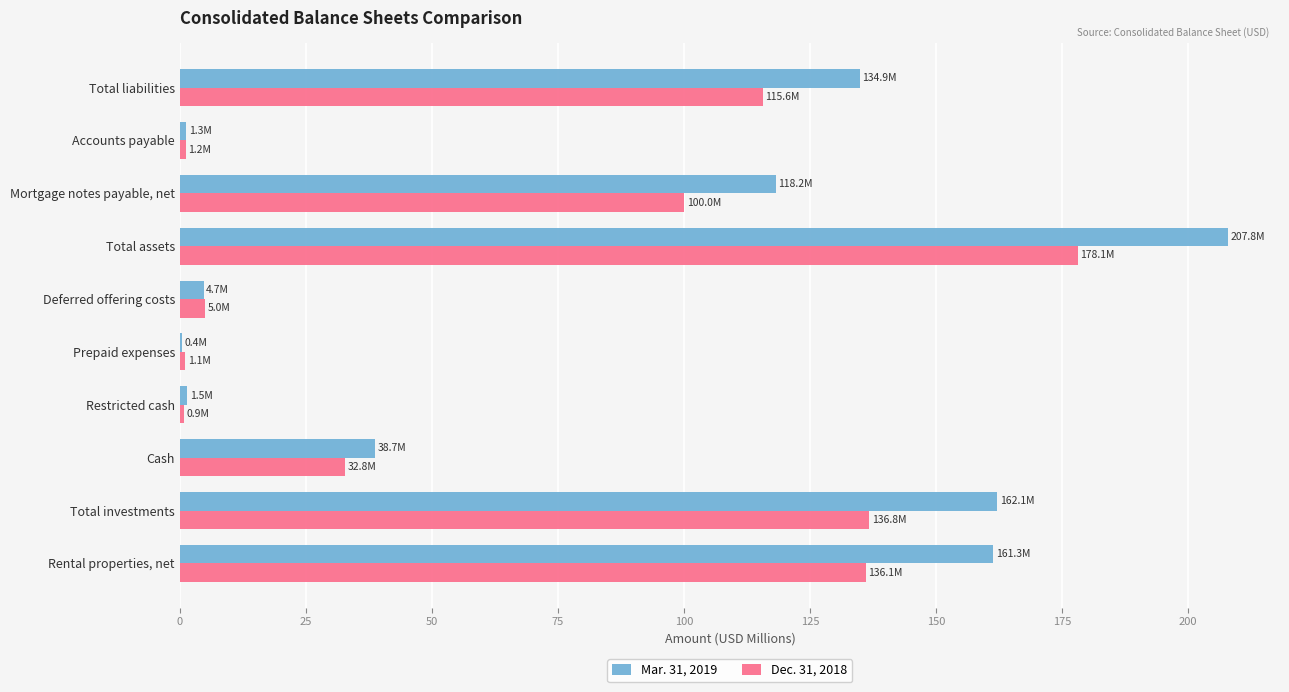

At which category is the sum across all series the highest?

Total assets